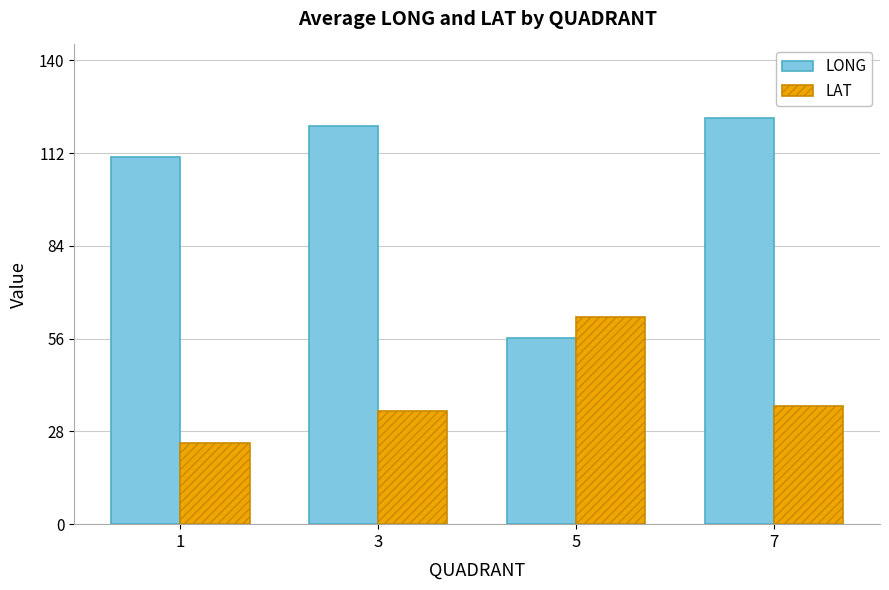

Rank the series at 5 from lowest to highest value.

LONG, LAT